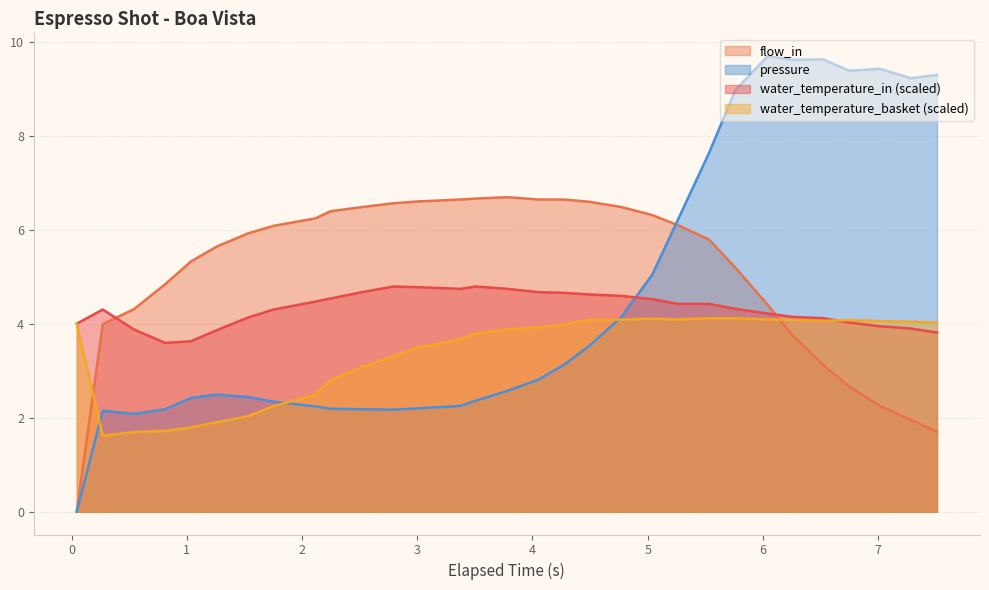

What is the highest value of the water_temperature_in (scaled) series?

4.8